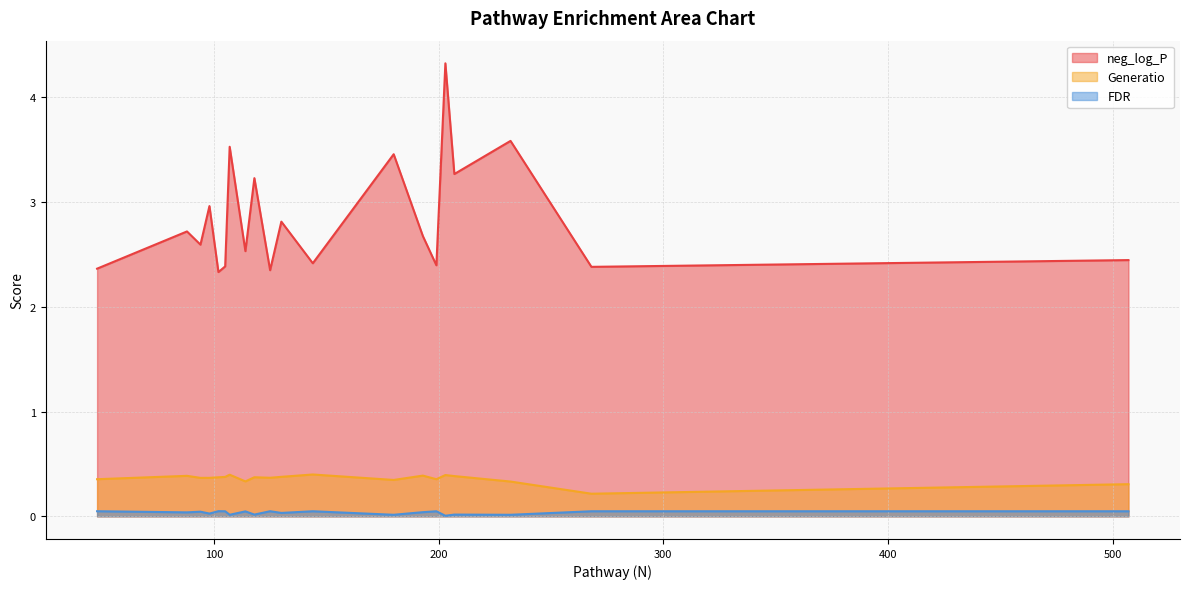

What is the difference between the maximum and minimum values in the neg_log_P series?

2.0